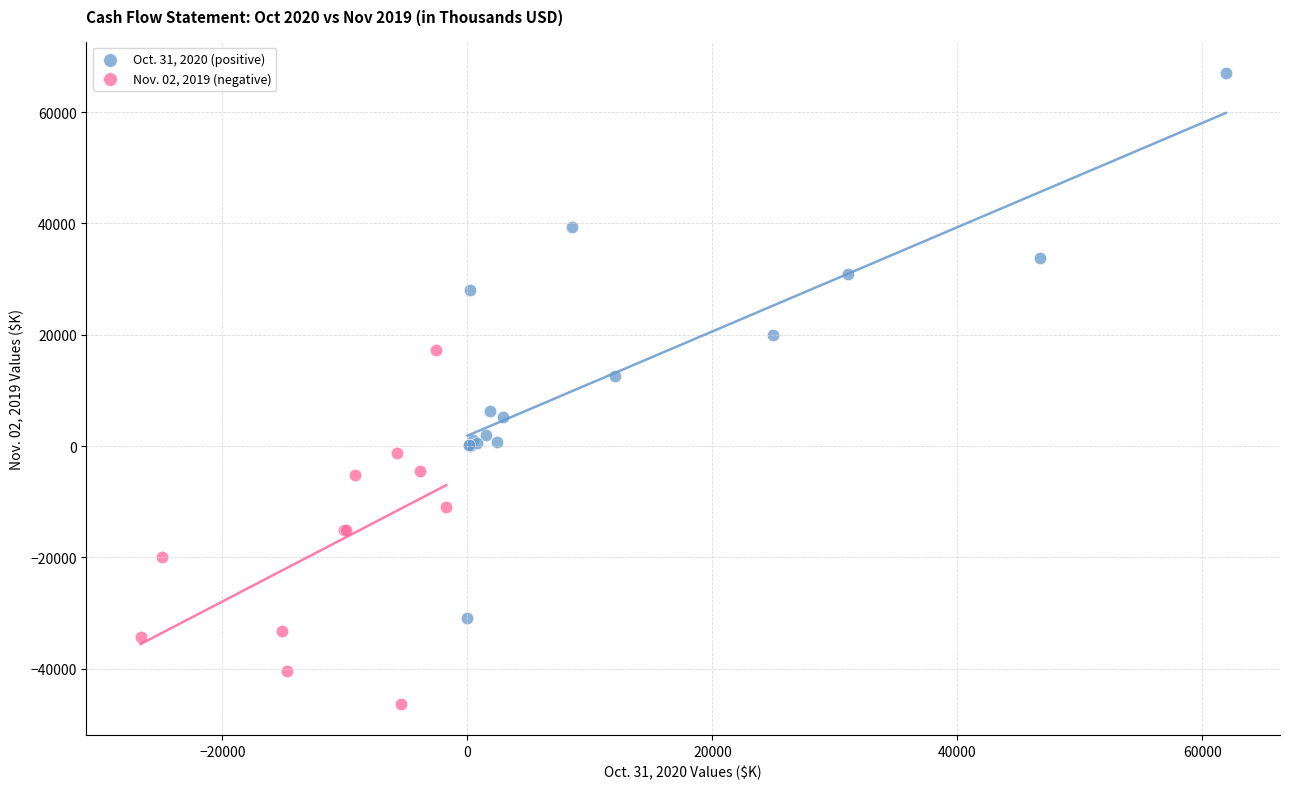

Which series contains the lowest Y value?

Nov. 02, 2019 (negative)